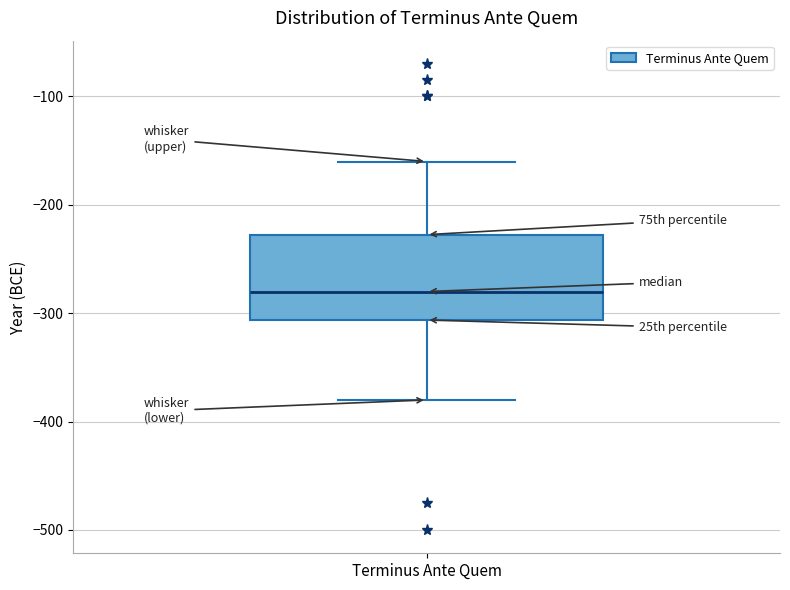

Read this box plot against the y-axis: the position of the median line, the range covered by the box, and the ends of both whiskers. The values are not printed on the chart, so give them approximately, as read against the axis.

median -280, box -310 to -230, whiskers -380 to -160